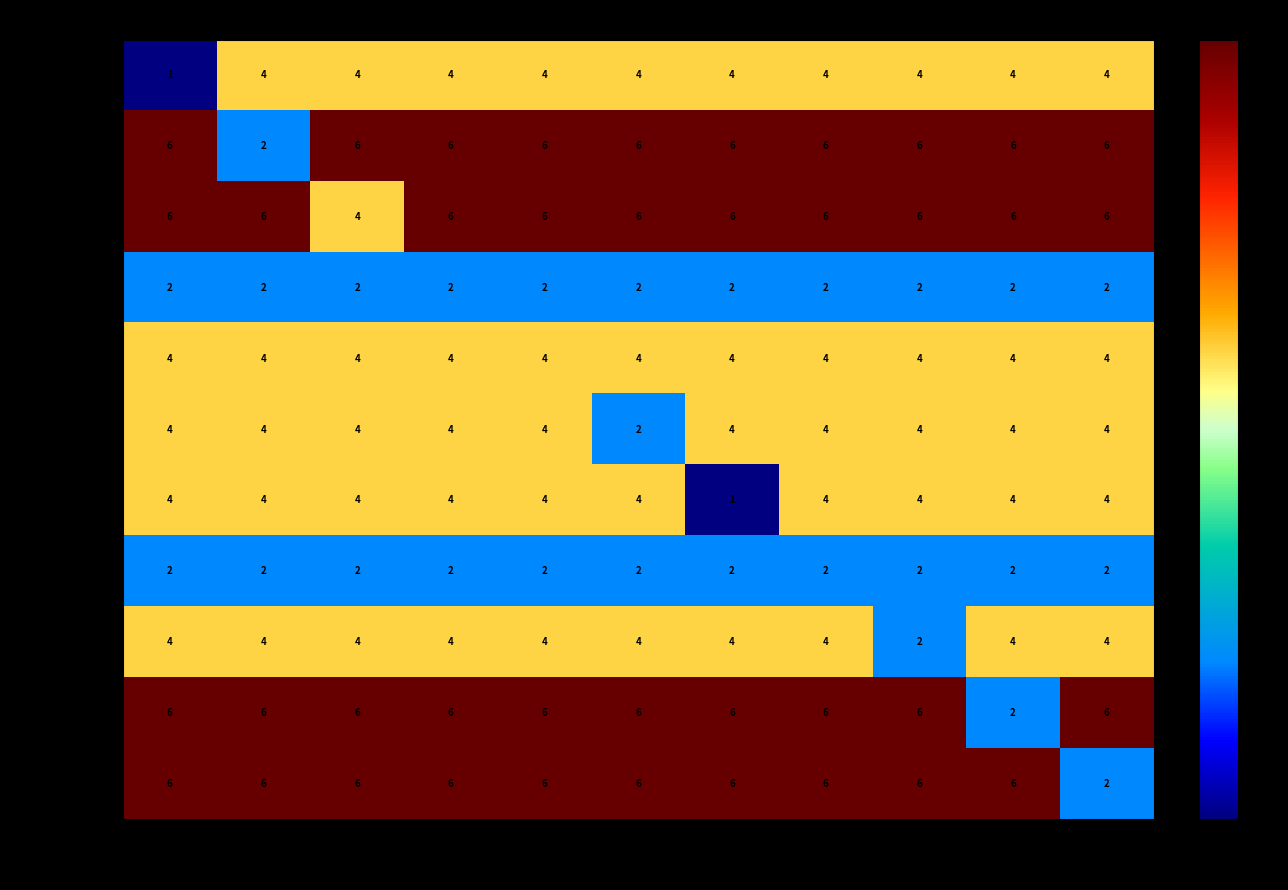

Is it true that 2_Hanging Point equals 6 at No.7?

True